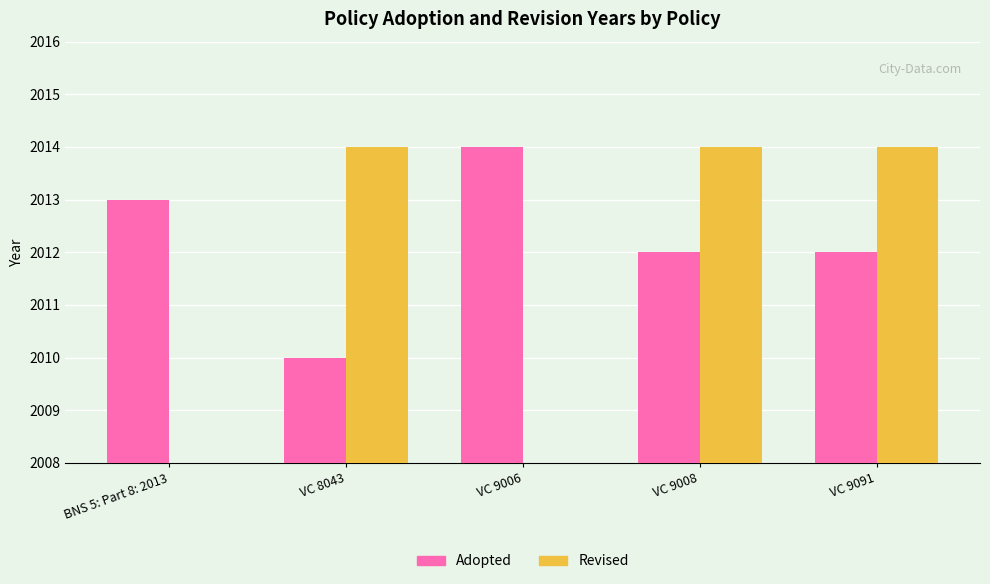

What is the value of the Revised bar at the 4th from the left?

2014.0